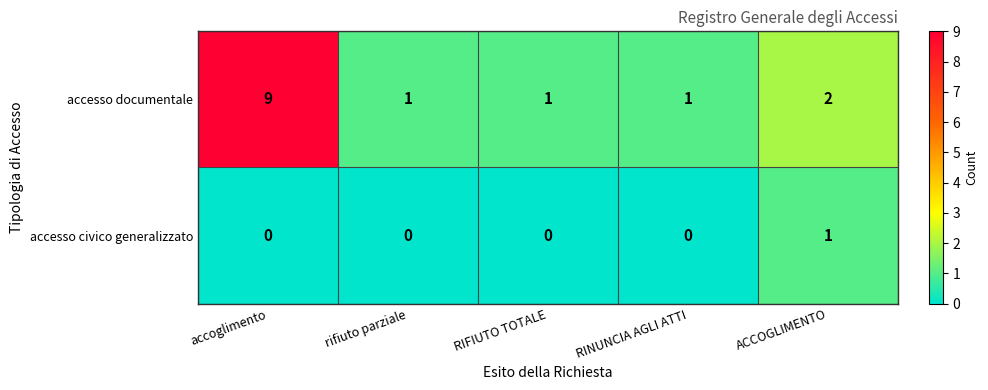

True or false: accesso documentale has a value of 4 at accoglimento.

False